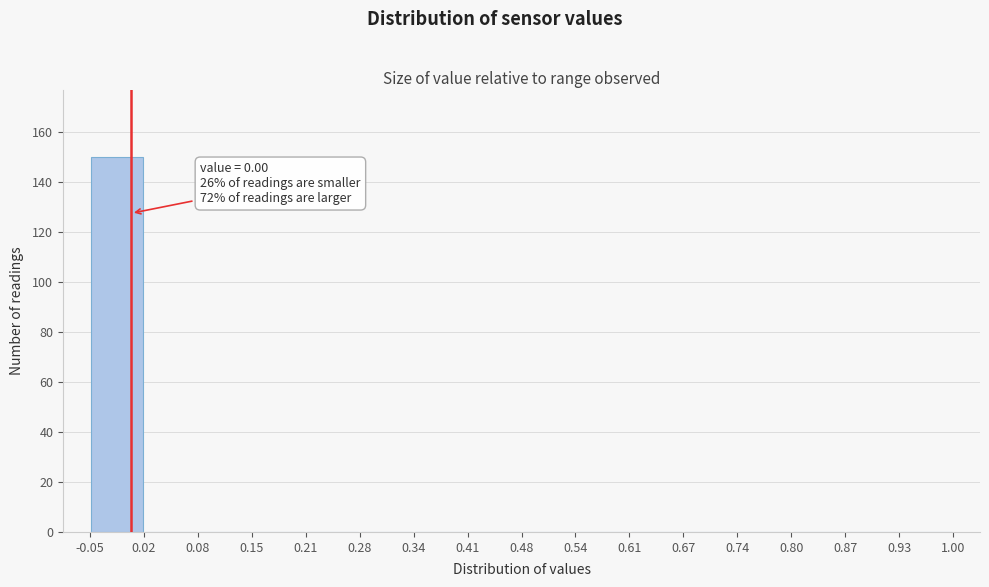

Which range on the x-axis has the tallest bar?

-0.05 to 0.02